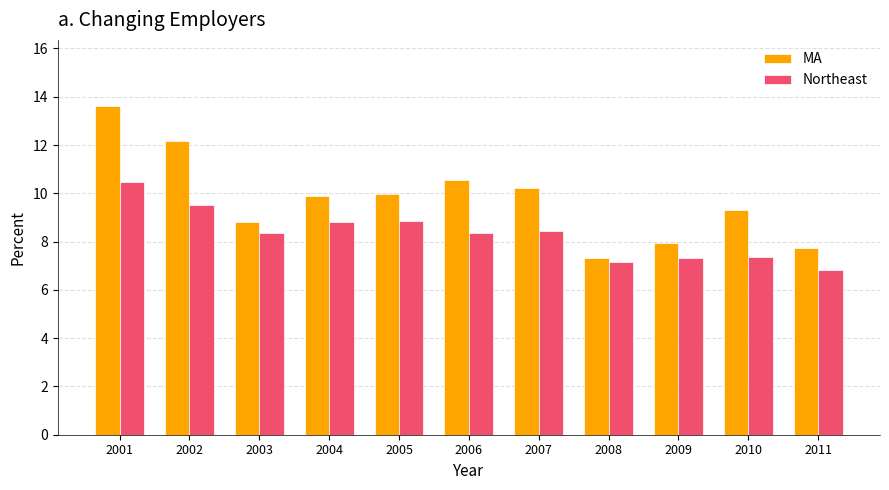

What is the sum of the Northeast values at 2005 and 2009?

16.2